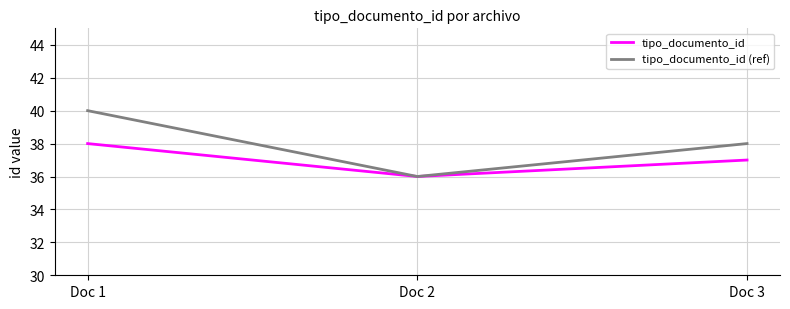

Reading left to right, transcribe all the data shown in this chart.

tipo_documento_id: Doc 1=38	Doc 2=36	Doc 3=37
tipo_documento_id (ref): Doc 1=40	Doc 2=36	Doc 3=38